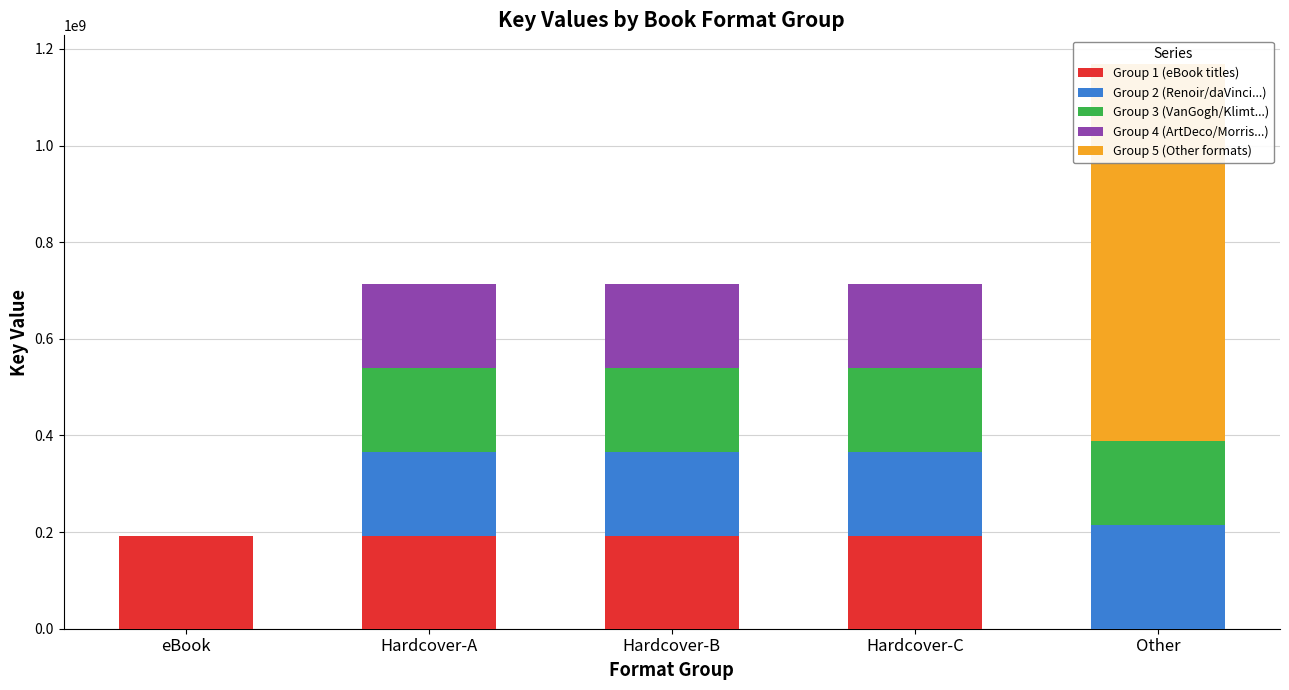

What is the spread (max minus min) of values at Hardcover-A?

192003001